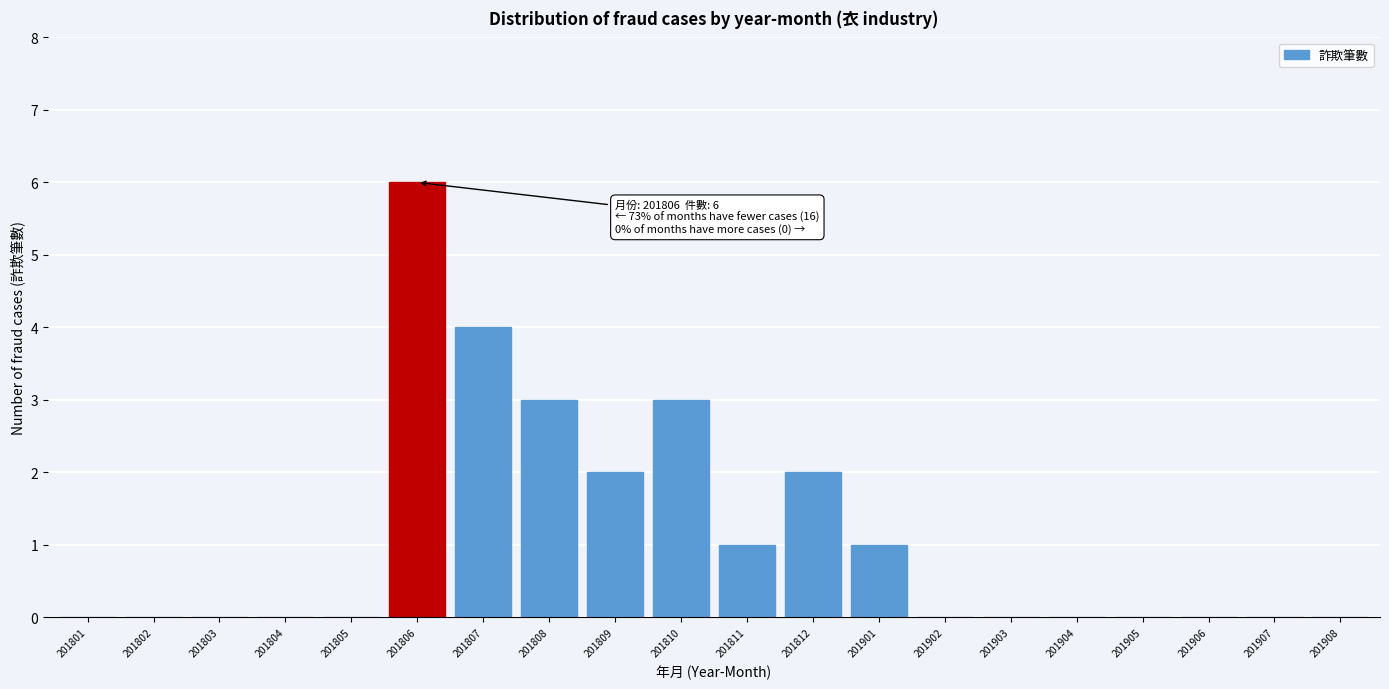

Reading left to right, extract all data points from this chart.

201801=0	201802=0	201803=0	201804=0	201805=0	201806=6	201807=4	201808=3	201809=2	201810=3	201811=1	201812=2	201901=1	201902=0	201903=0	201904=0	201905=0	201906=0	201907=0	201908=0